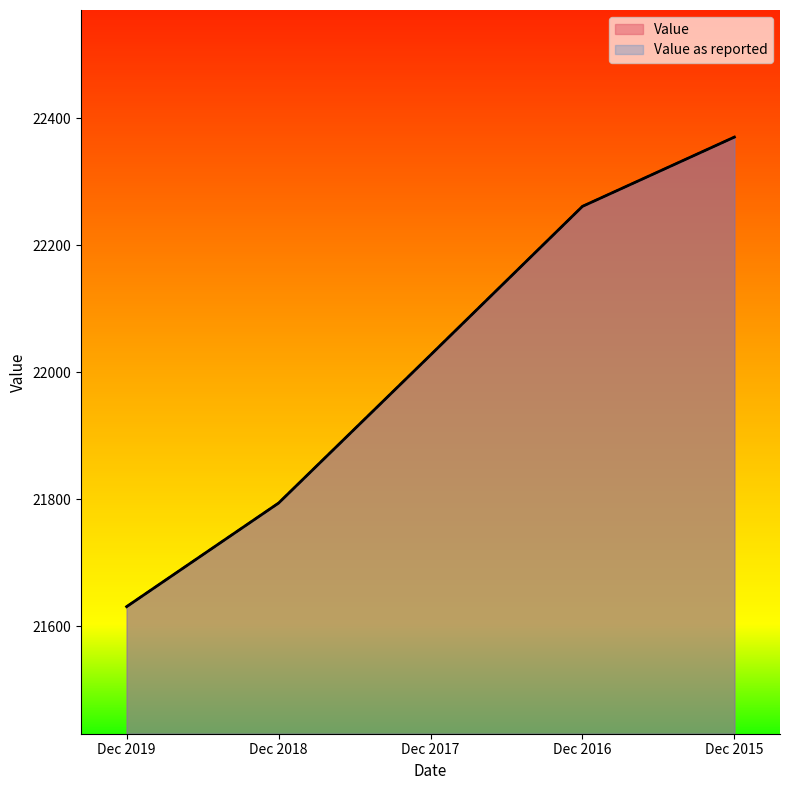

Where does the Value as reported series first go above 22027?

Dec 2016